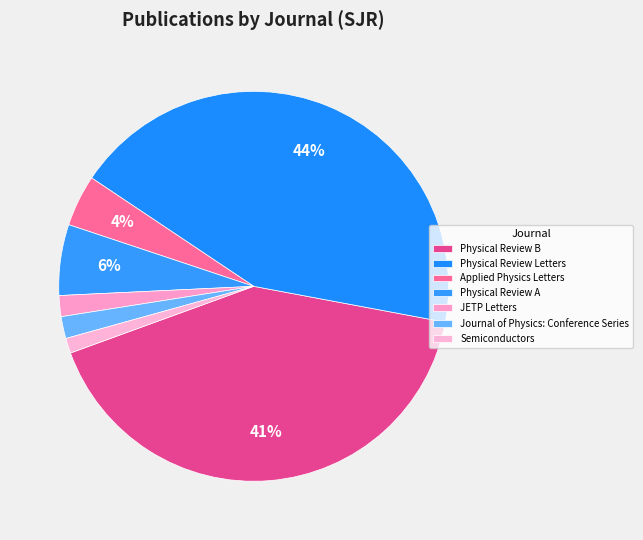

To the nearest percent, what is the difference between the Physical Review A and Journal of Physics: Conference Series slice percentages?

4%